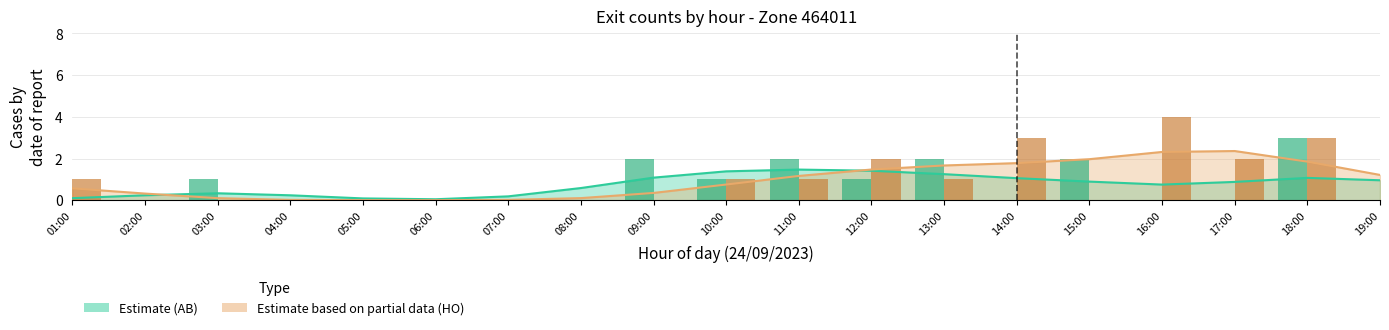

How many groups of bars are there?

12